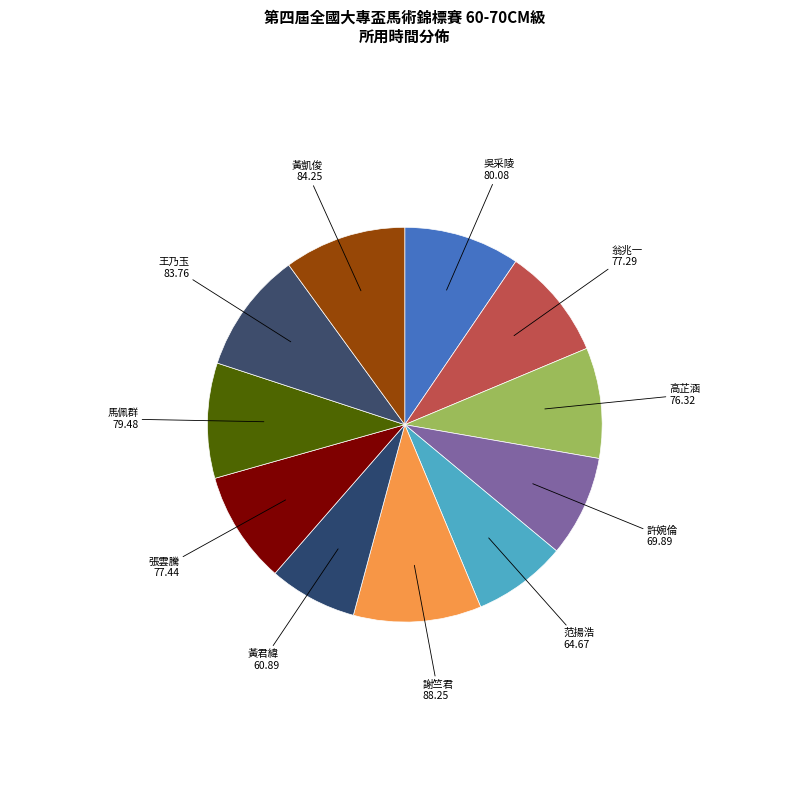

How many slices are in this pie chart?

11